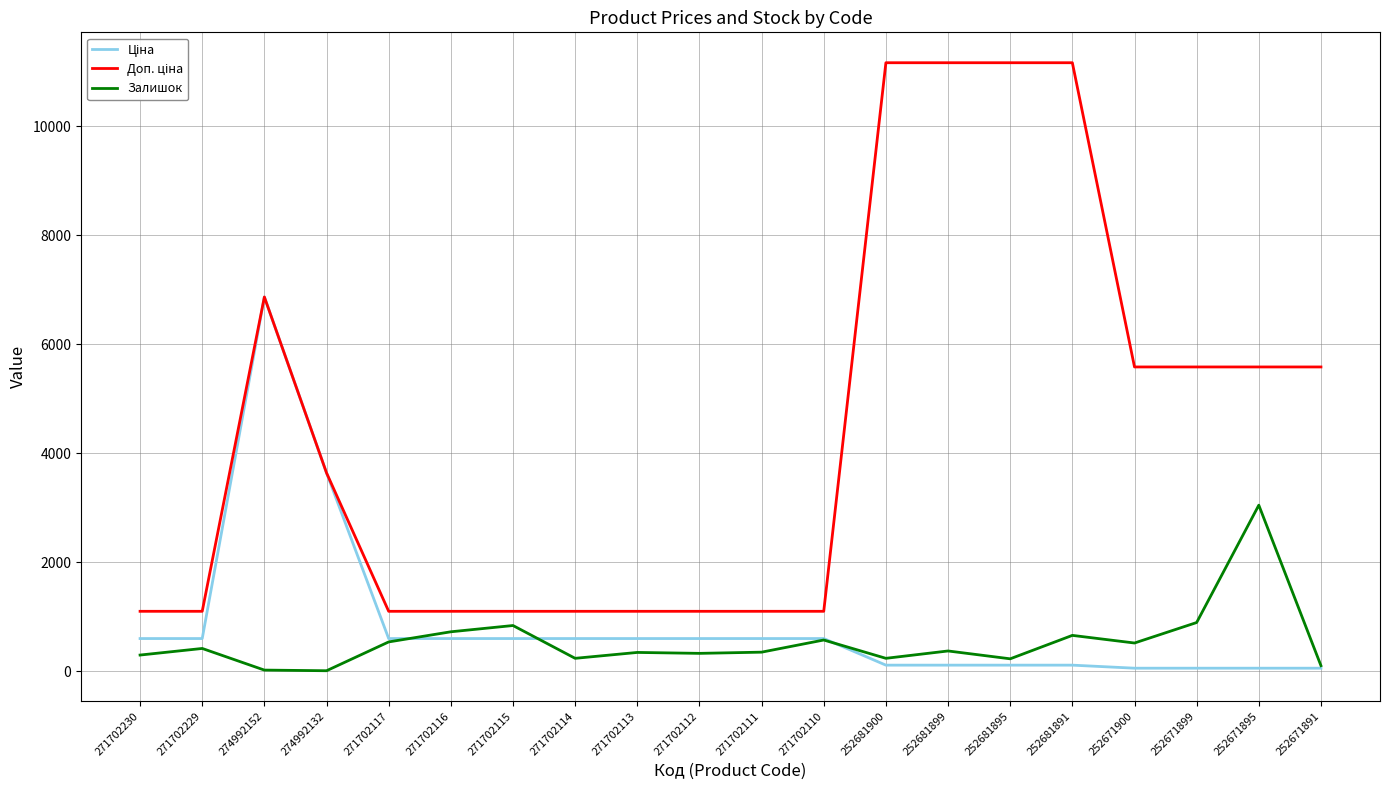

What is the difference between the highest and lowest values at 271702115?

500.1